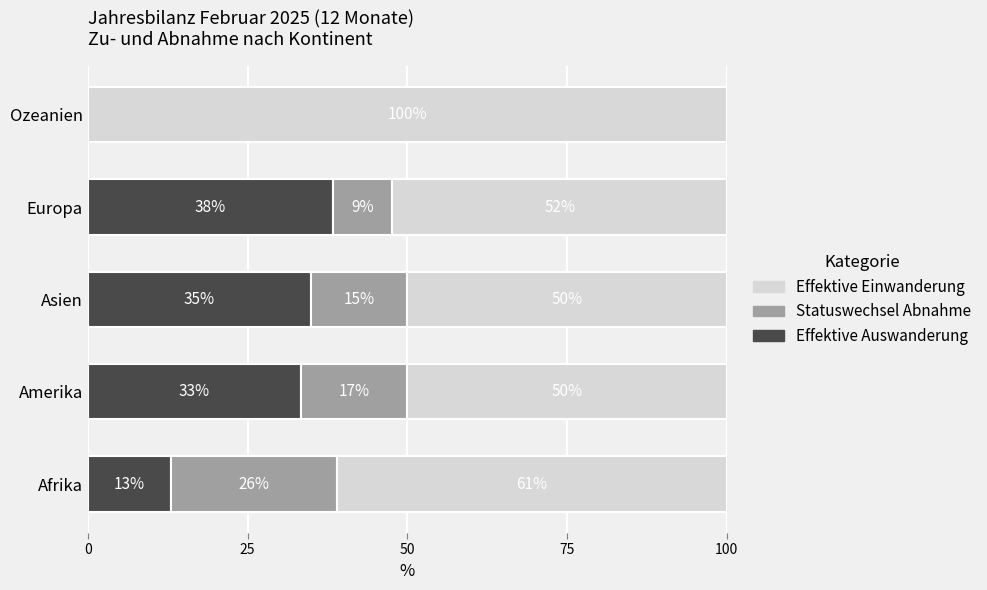

True or false: Effektive Auswanderung has a value of 33.3 at Amerika.

True